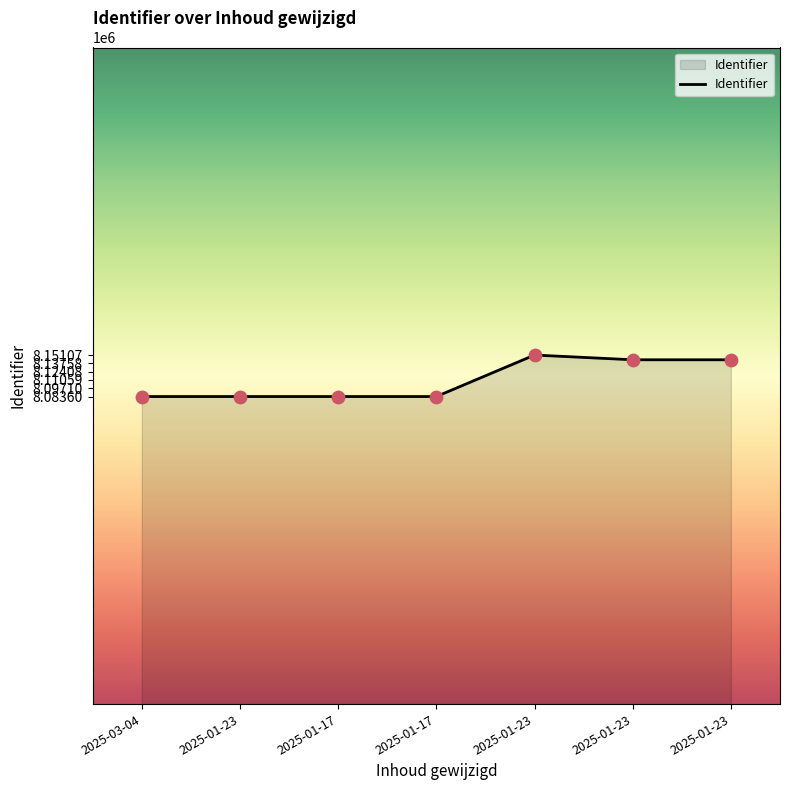

How many lines are shown in the chart?

1